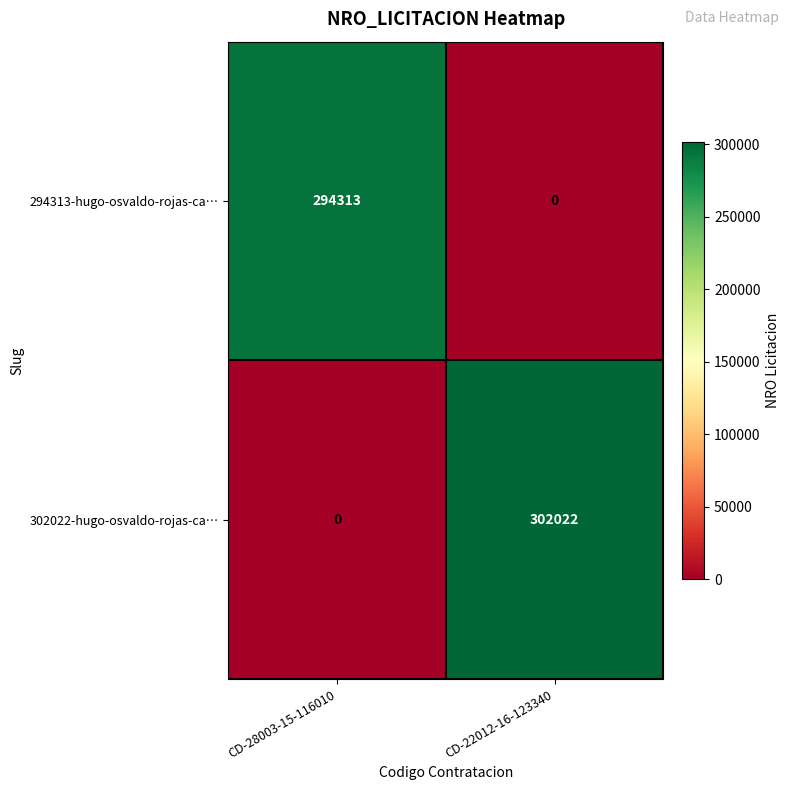

Is it true that 294313-hugo-osvaldo-rojas-ca… equals 294313 at CD-28003-15-116010?

True